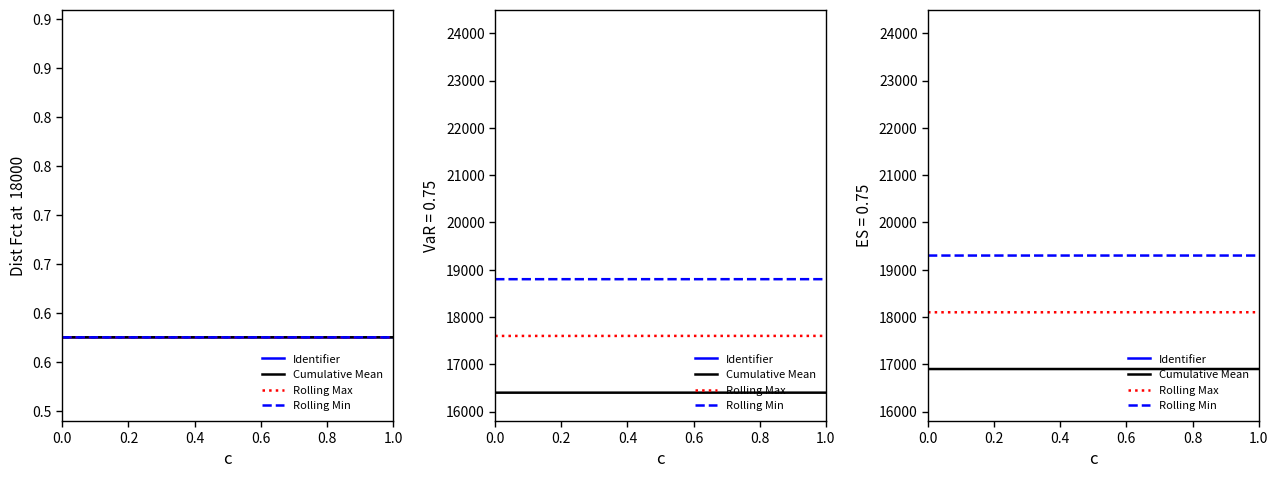

What is the sum of all Rolling Max values?

181001.9